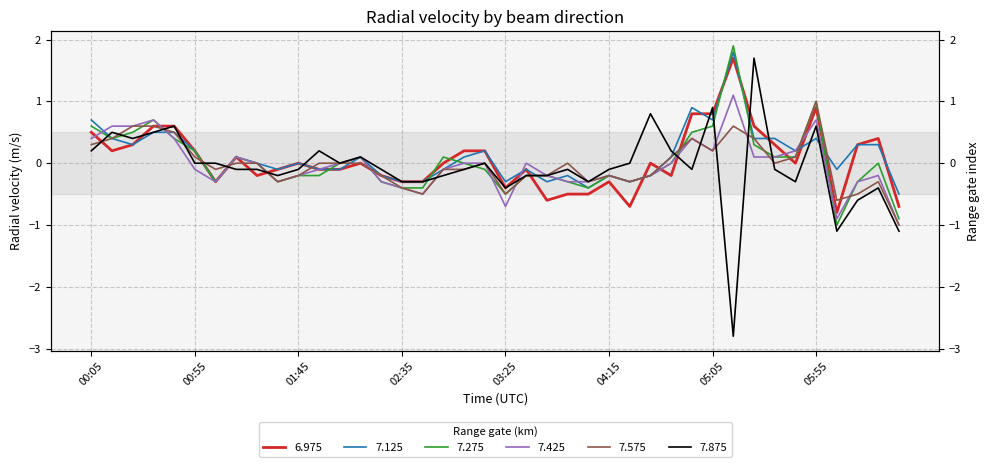

Rank the categories by 7.425 value from highest to lowest.

2007/08/23 05:15, 2007/08/23 00:35, 2007/08/23 05:55, 2007/08/23 00:15, 2007/08/23 00:25, 2007/08/23 00:05, 2007/08/23 00:45, 2007/08/23 04:55, 2007/08/23 05:05, 2007/08/23 05:45, 2007/08/23 01:15, 2007/08/23 02:15, 2007/08/23 05:25, 2007/08/23 05:35, 2007/08/23 01:25, 2007/08/23 02:05, 2007/08/23 03:05, 2007/08/23 03:15, 2007/08/23 03:35, 2007/08/23 04:45, 2007/08/23 00:55, 2007/08/23 01:55, 2007/08/23 02:55, 2007/08/23 01:45, 2007/08/23 03:45, 2007/08/23 04:15, 2007/08/23 04:35, 2007/08/23 06:25, 2007/08/23 01:05, 2007/08/23 01:35, 2007/08/23 02:25, 2007/08/23 03:55, 2007/08/23 04:05, 2007/08/23 04:25, 2007/08/23 06:15, 2007/08/23 02:35, 2007/08/23 02:45, 2007/08/23 03:25, 2007/08/23 06:05, 2007/08/23 06:35